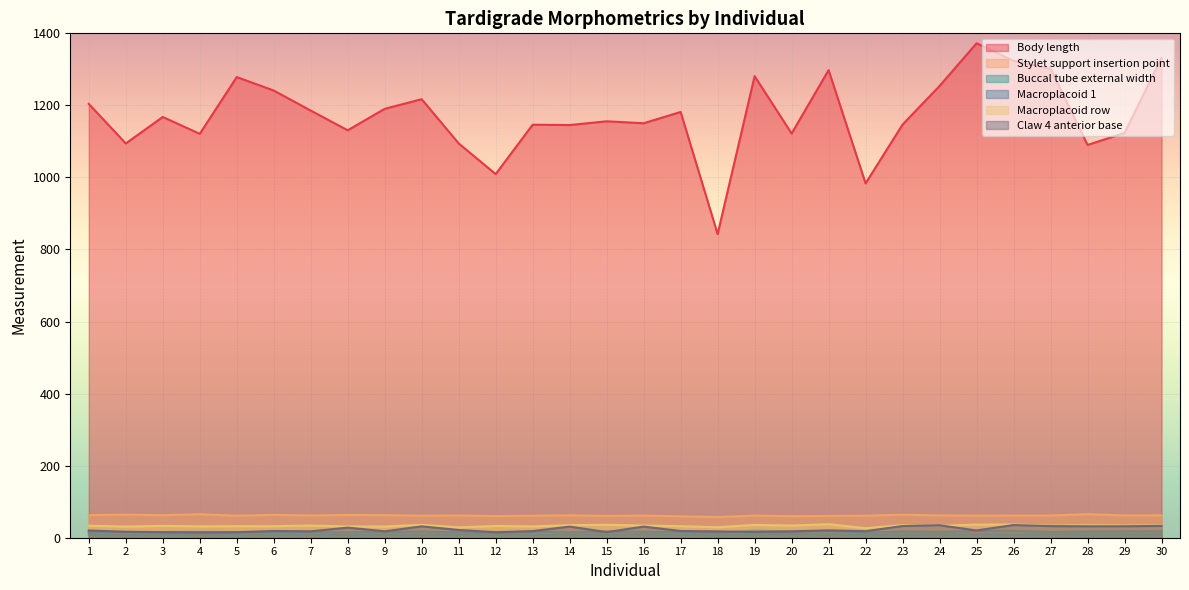

At how many categories does at least one series exceed 593?

30